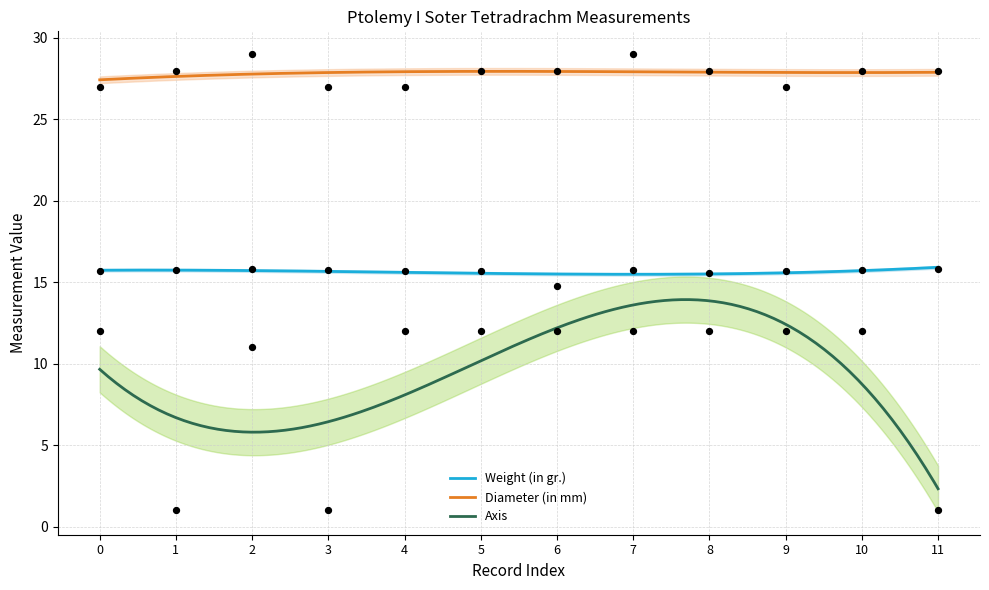

Which series contains the lowest Y value?

Axis